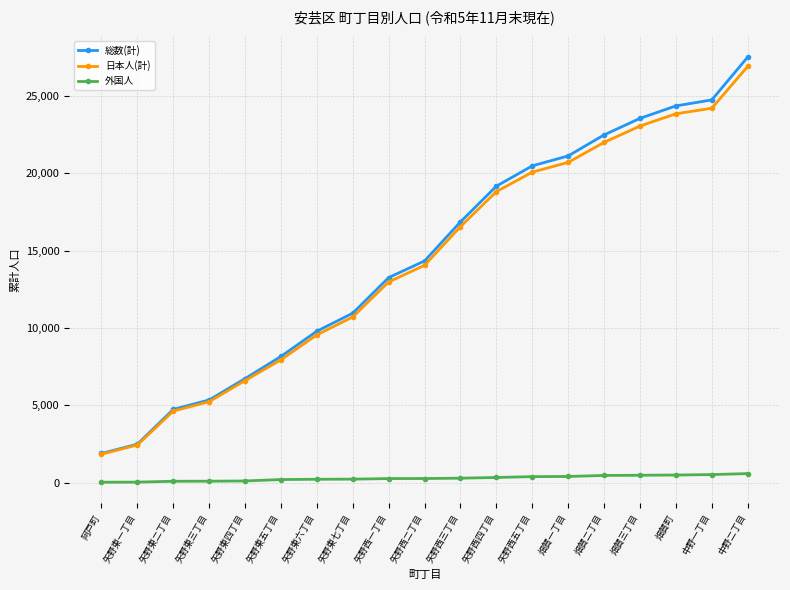

The value of 総数(計) at 矢野東三丁目 is 2922. True or false?

False